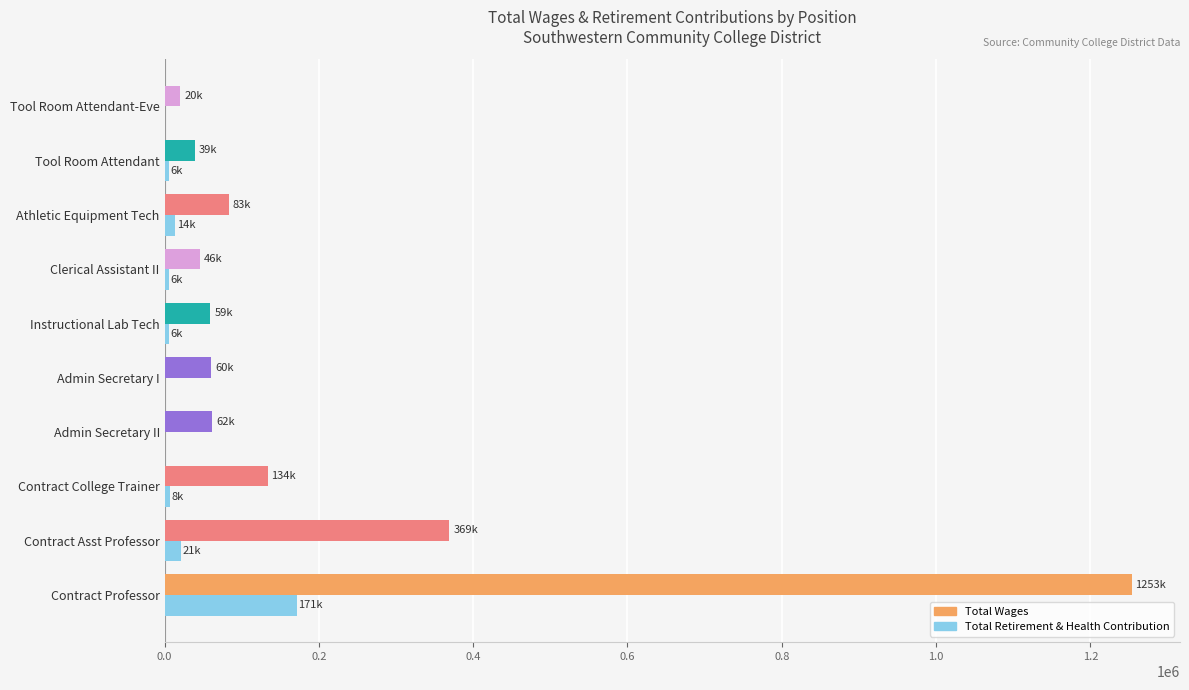

What is the highest value of the Total Wages series?

1253484.0